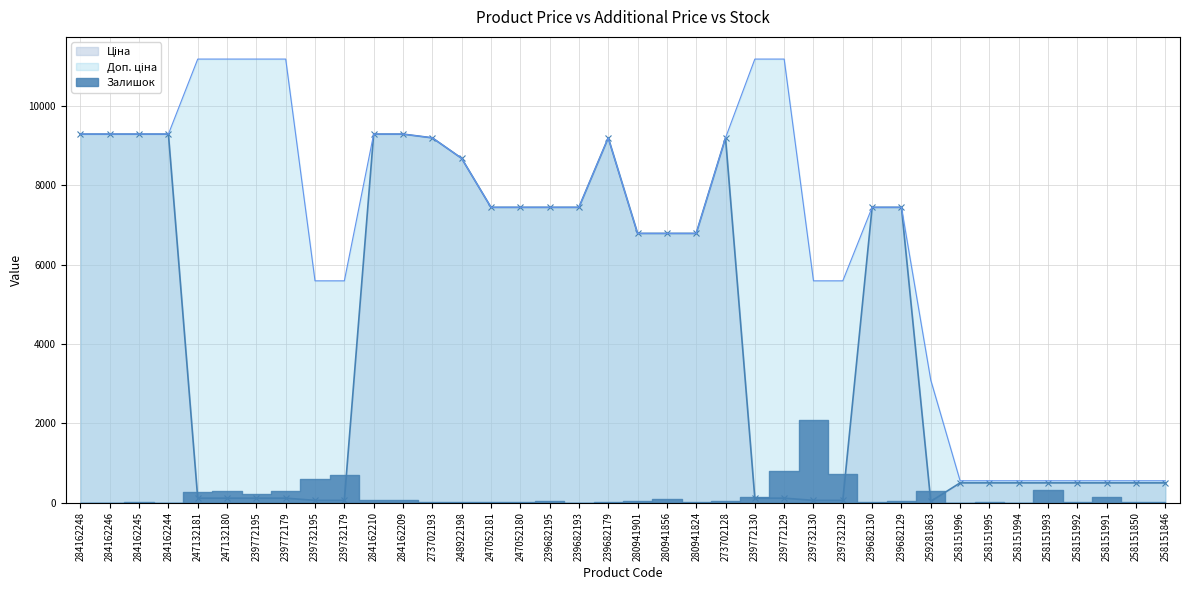

What is the label of the 30th point from the right?

239732195